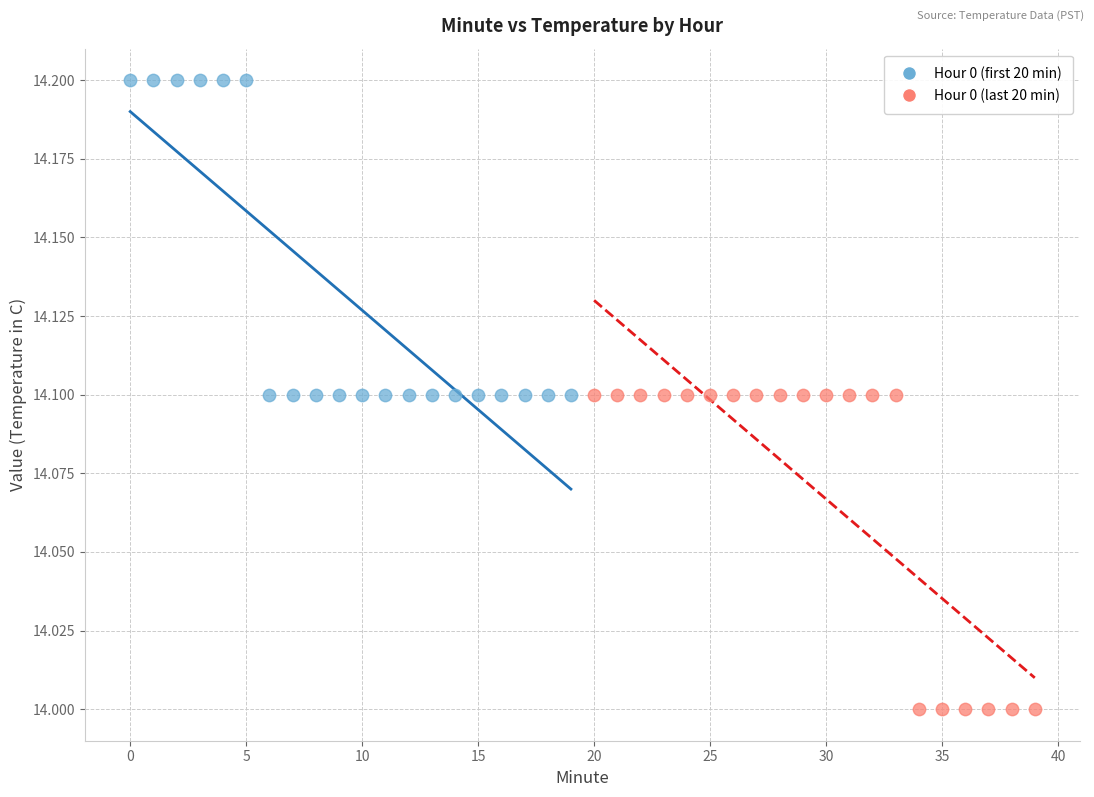

Which series contains the highest Y value?

Hour 0 (first 20 min)